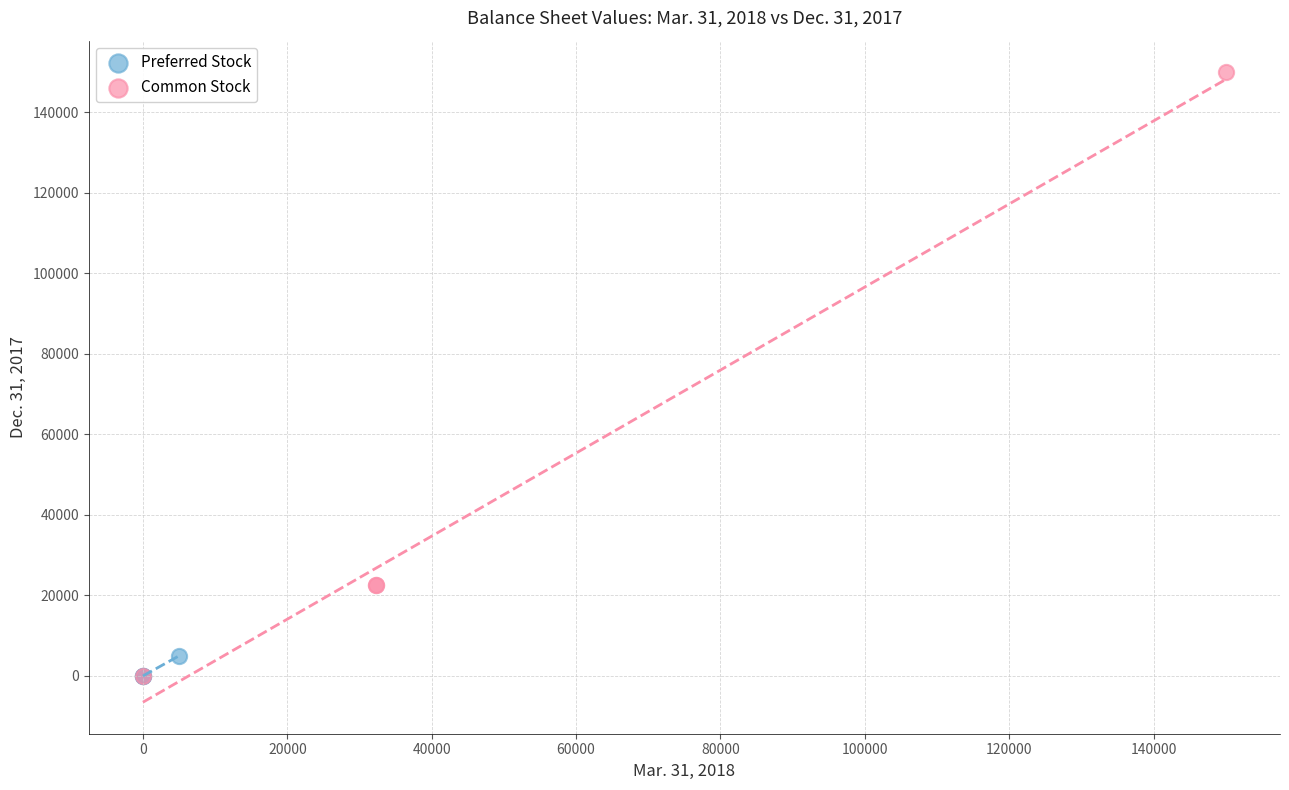

Which series has the largest Y range (max minus min)?

Common Stock